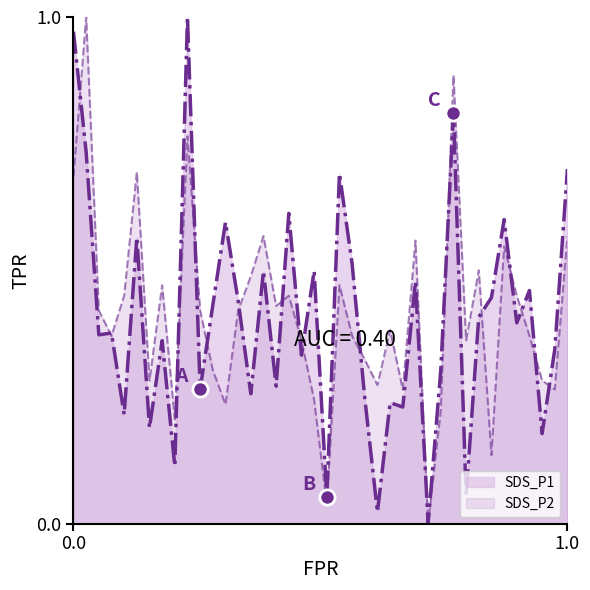

What are all the series names shown in the legend?

SDS_P1, SDS_P2